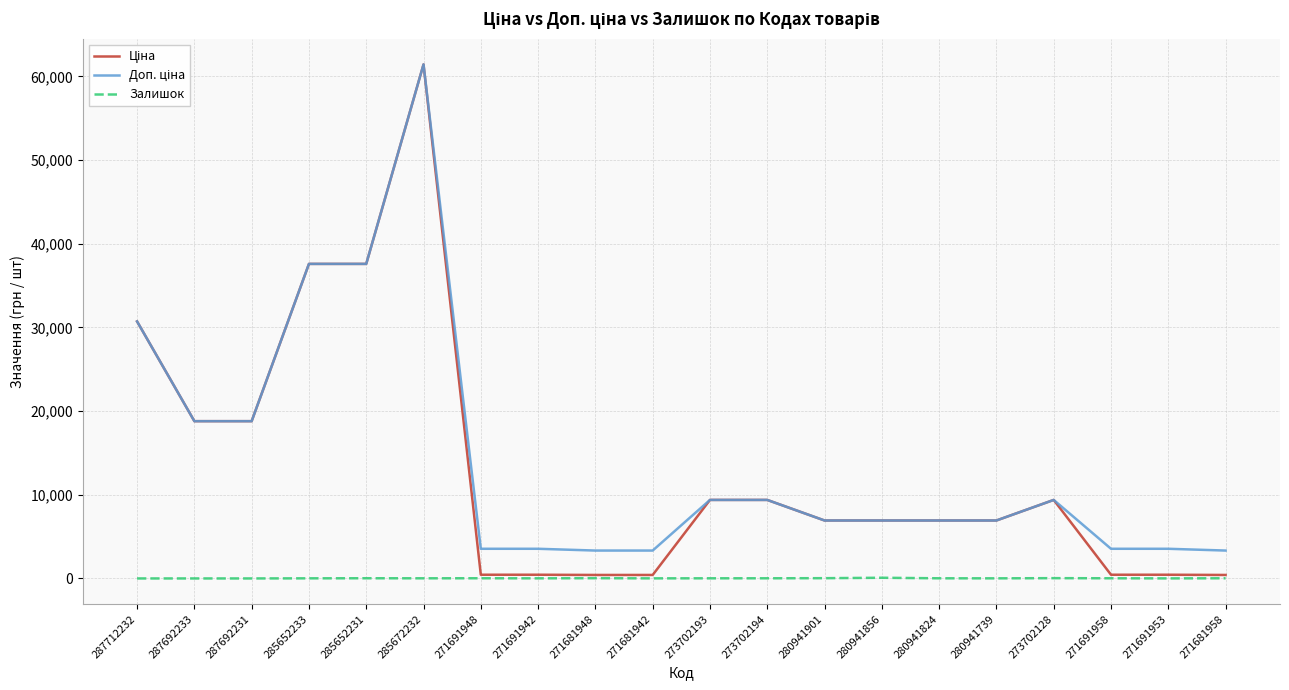

At which category is the sum across all series the highest?

285672232